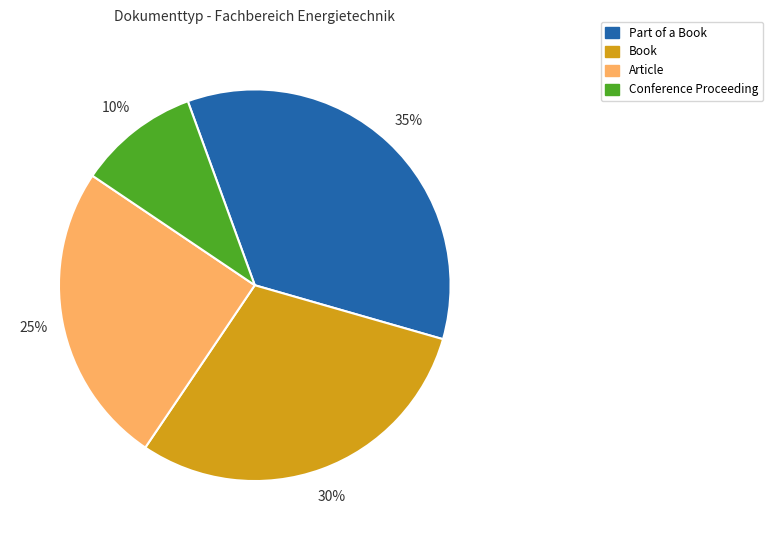

What is the largest slice in the pie chart?

Part of a Book